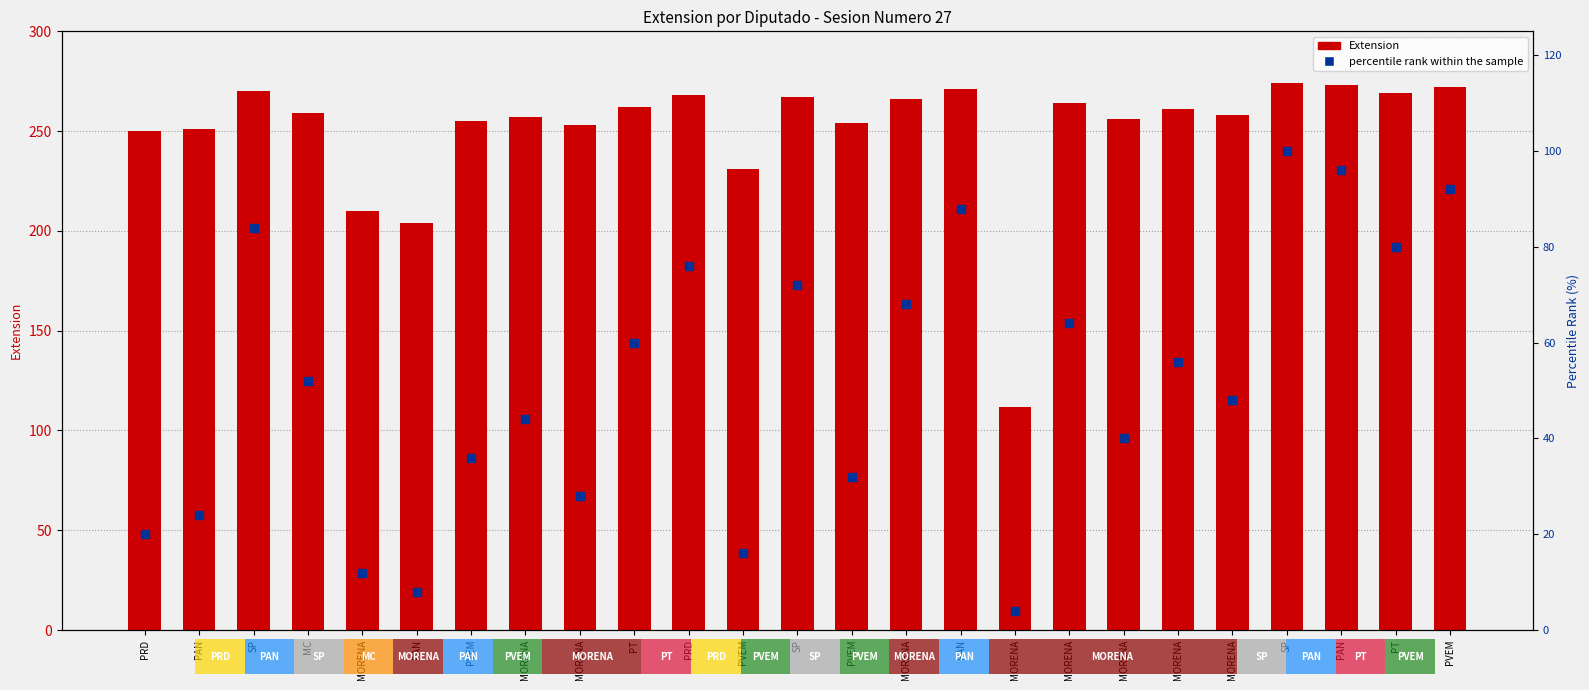

Which series contains the highest Y value?

Extension